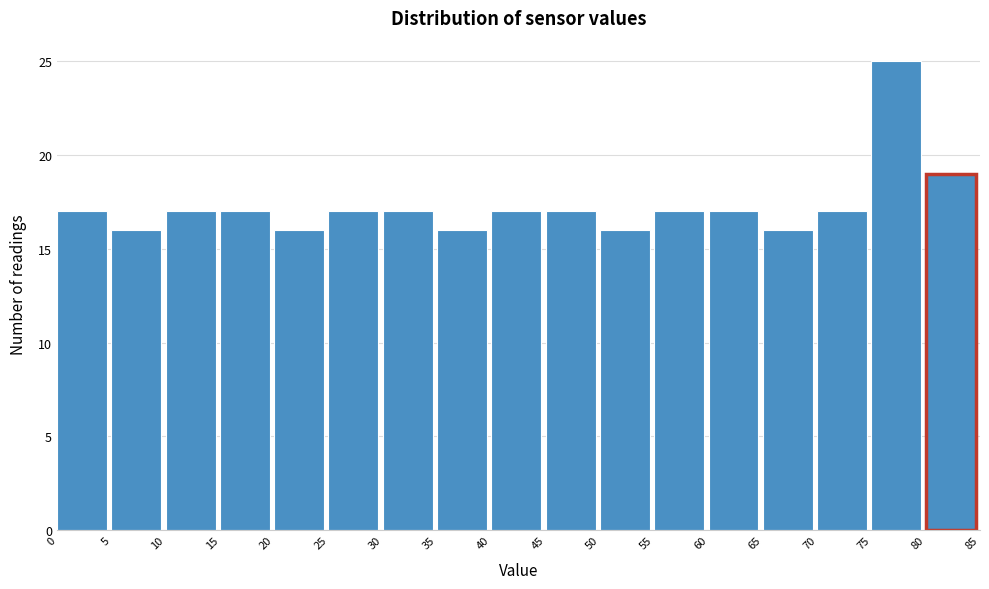

Which range on the x-axis has the tallest bar?

75 to 80